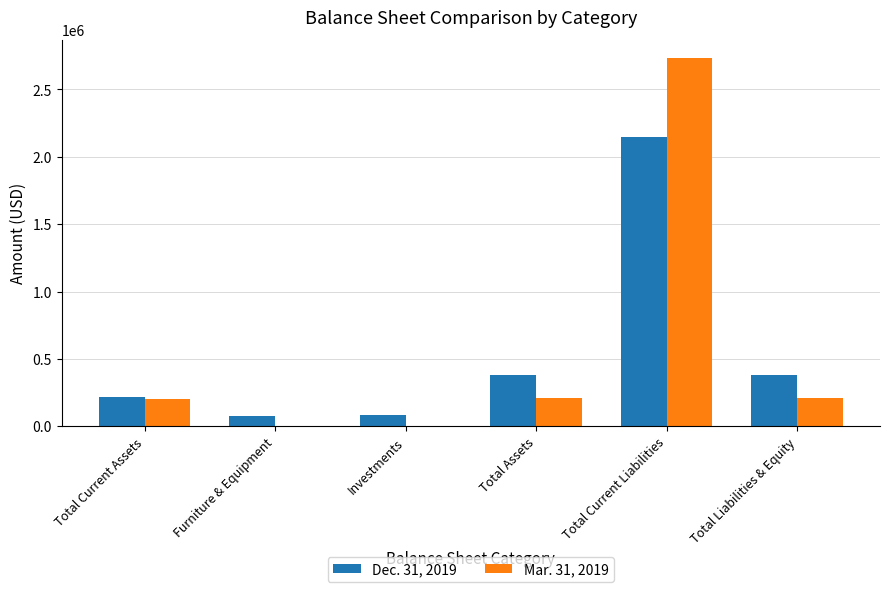

What is the sum of all Mar. 31, 2019 values?

3350618